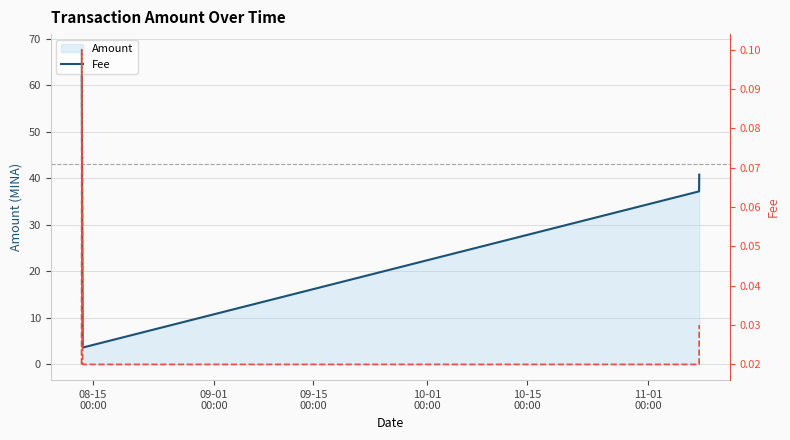

Which series changed the most between 09-01
00:00 and 10-15
00:00?

Amount